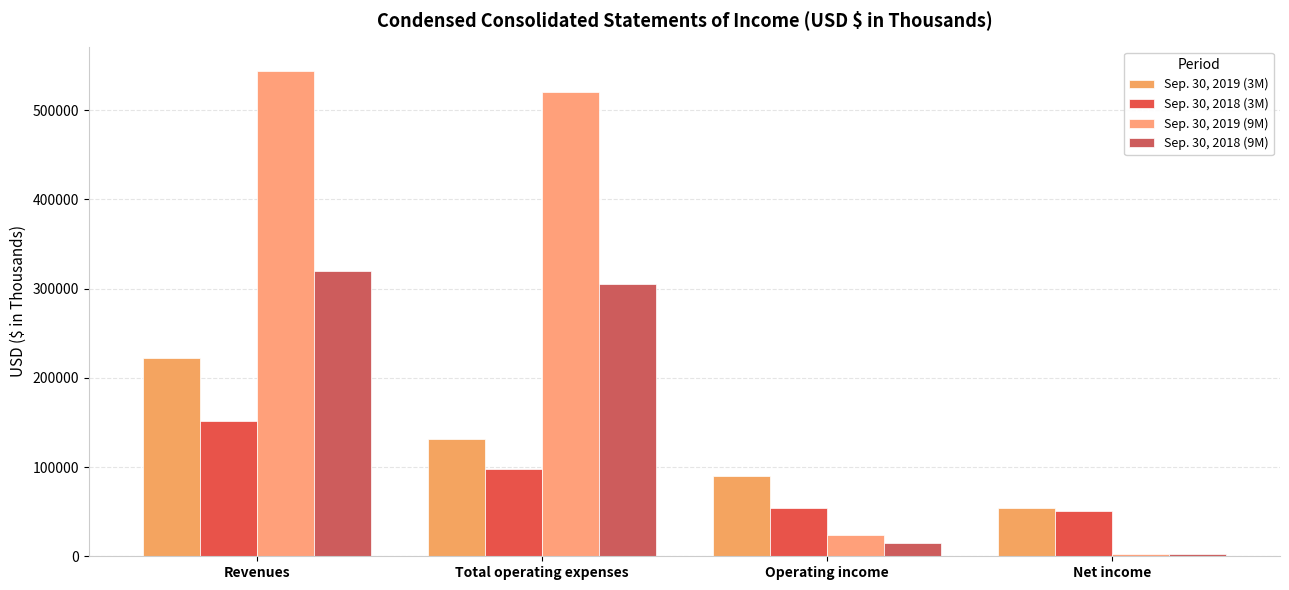

At which category is the sum across all series the highest?

Revenues